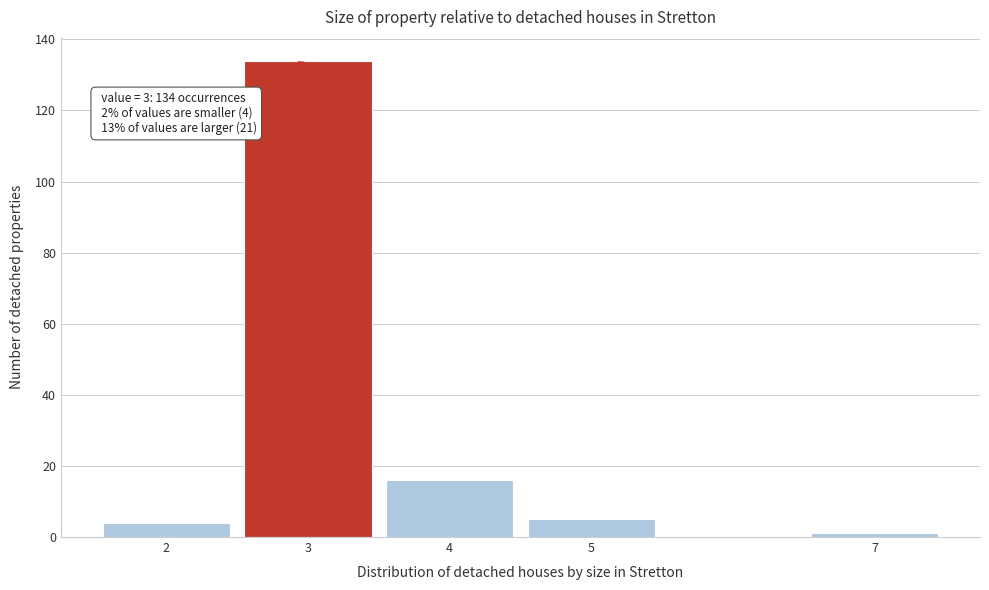

Over which range of the x-axis is the bar tallest?

2.5 to 3.5